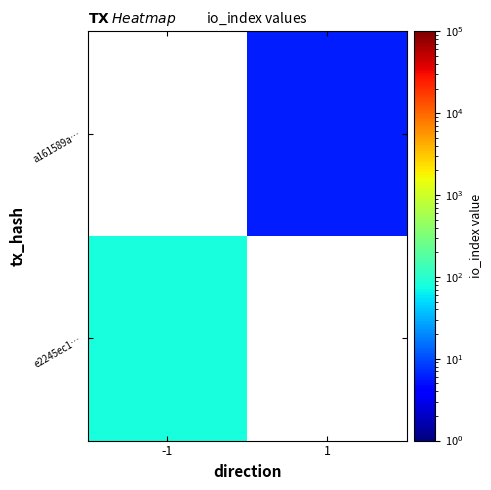

At which category does the chart reach its minimum across all series?

1